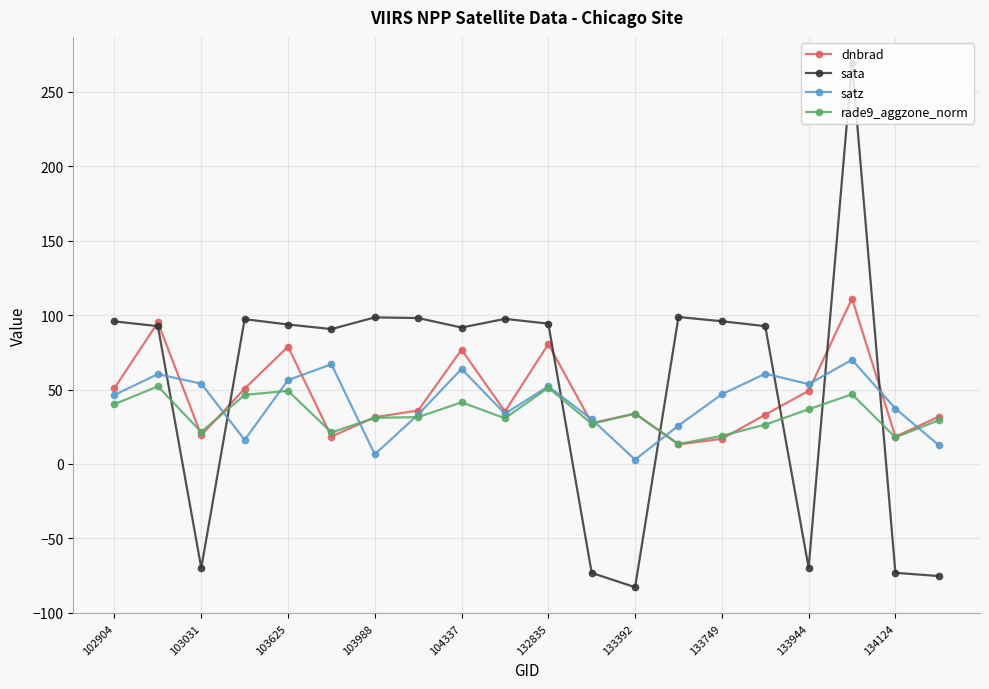

What is the minimum value shown in the chart?

-82.9